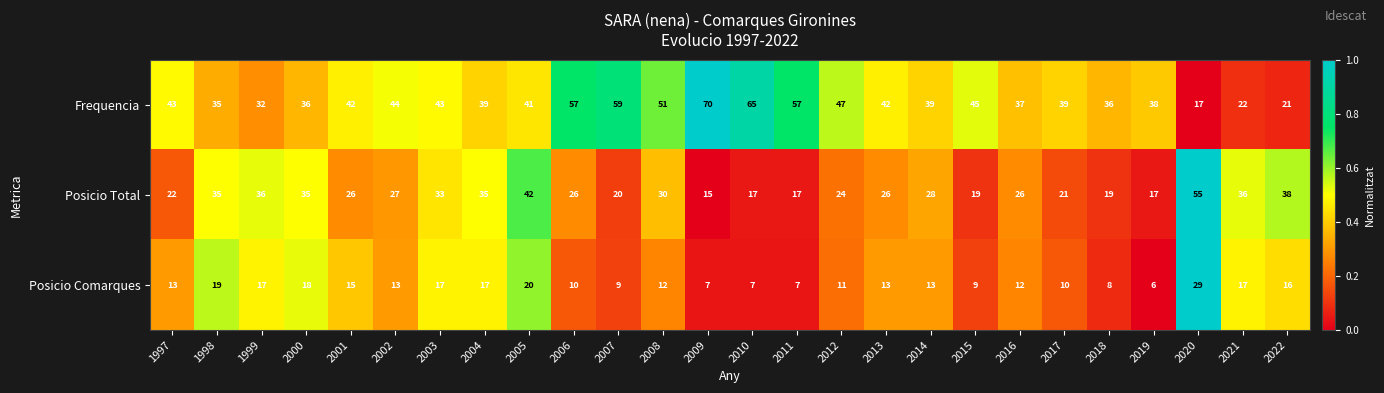

Which series changed the most between 2011 and 2022?

Frequencia